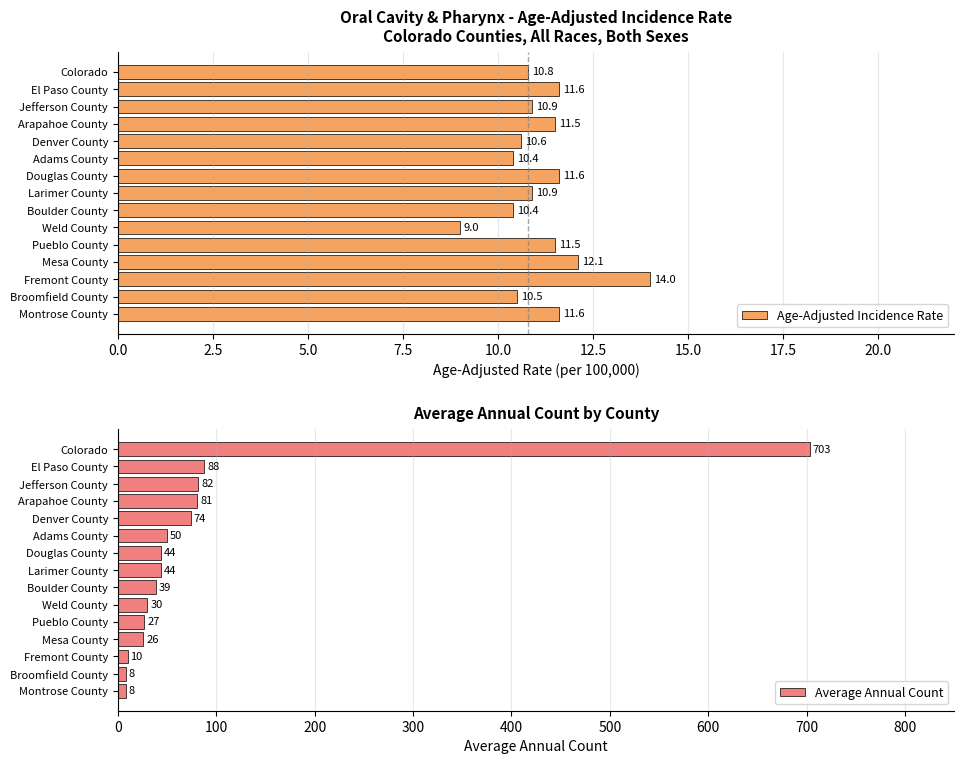

What are all the series names shown in the legend?

Age-Adjusted Incidence Rate, Average Annual Count